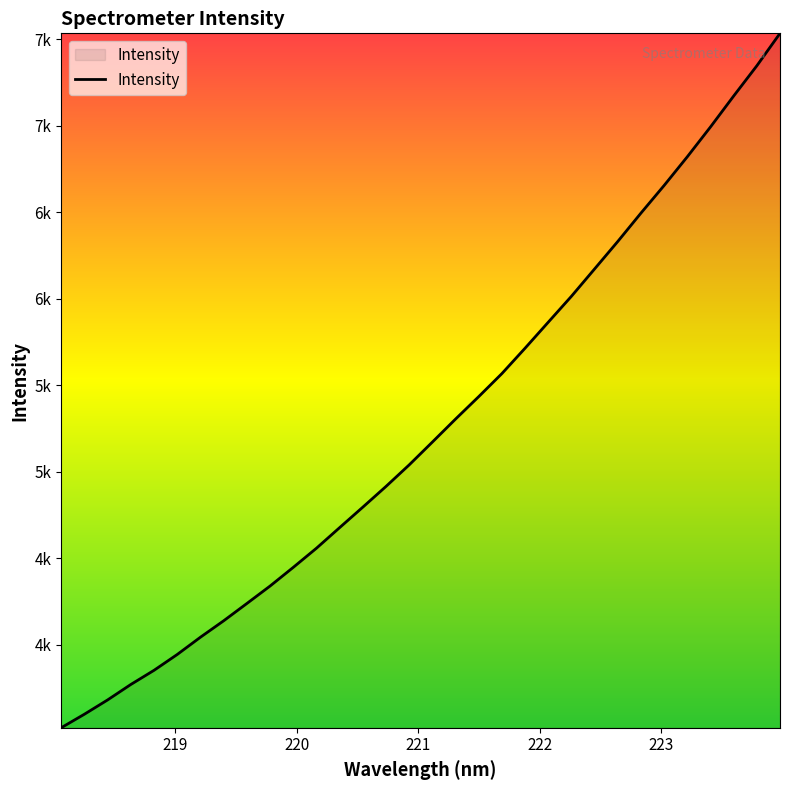

Rank the categories by value from highest to lowest.

223.9802, 223.7895, 223.5987, 223.408, 223.2172, 223.0264, 222.8355, 222.6447, 222.4538, 222.263, 222.0721, 221.8812, 221.6902, 221.4993, 221.3083, 221.1174, 220.9264, 220.7354, 220.5444, 220.3533, 220.1623, 219.9712, 219.7801, 219.589, 219.3979, 219.2067, 219.0156, 218.8244, 218.6332, 218.442, 218.2508, 218.0596